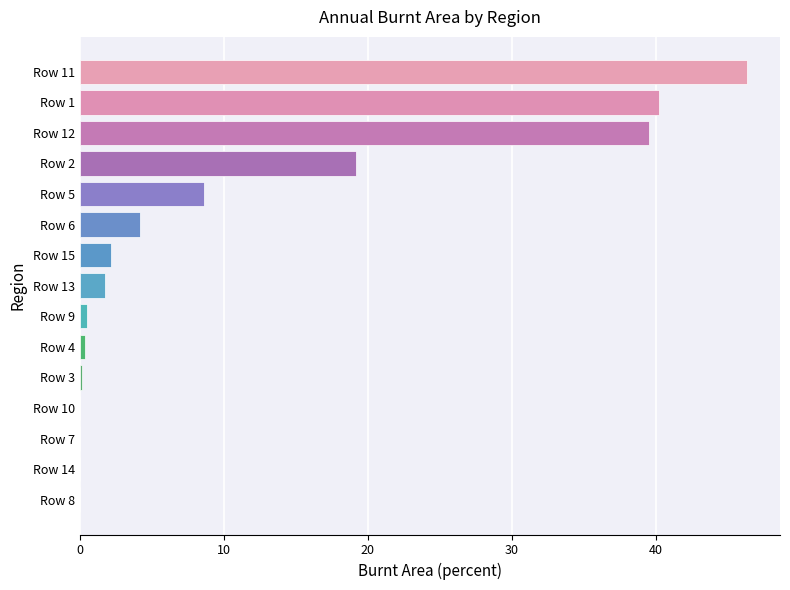

What is the approximate value at Row 15?

2.2